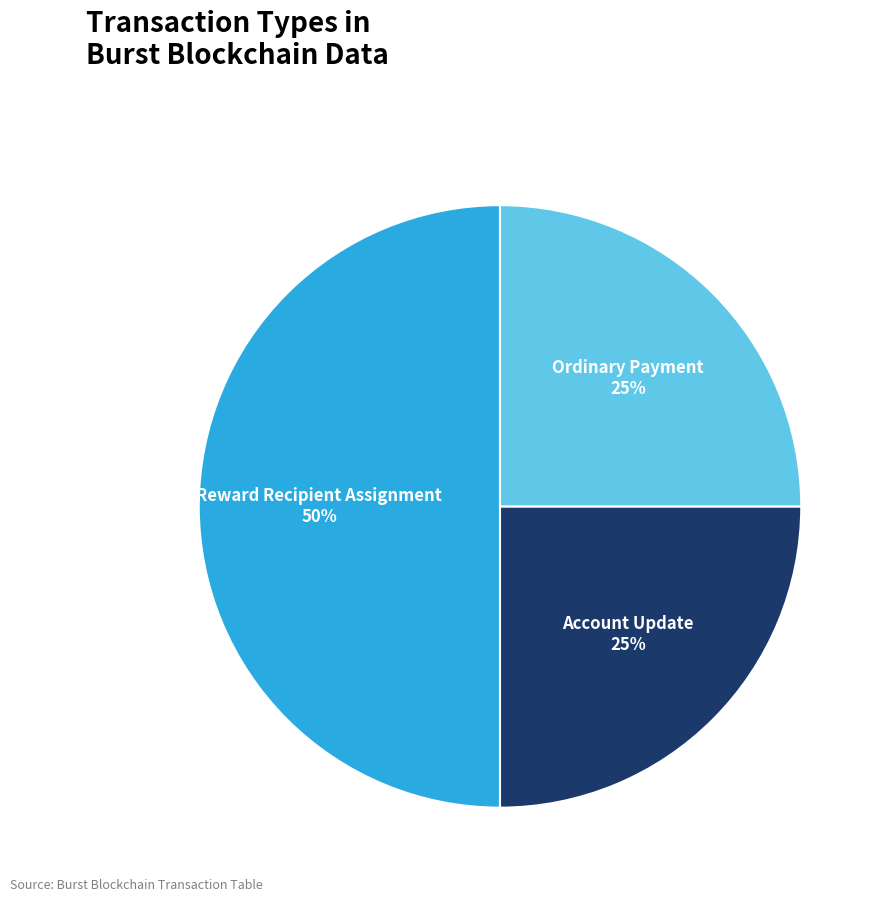

Approximately how many times larger is the value at Account Update compared to Ordinary Payment?

1.0